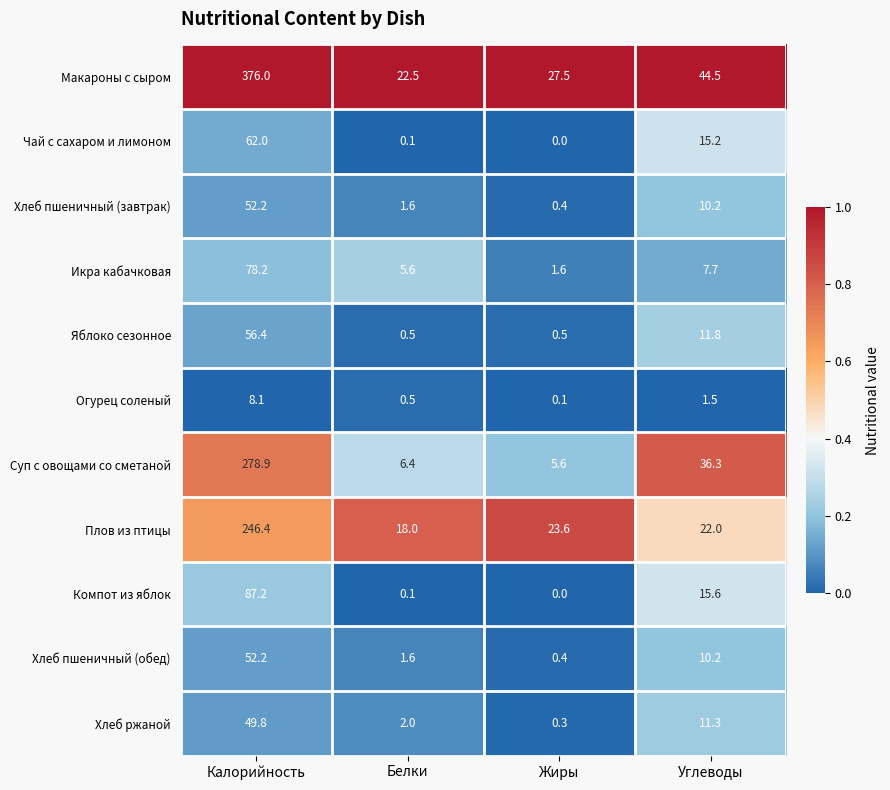

What is the maximum value for Огурец соленый?

8.1